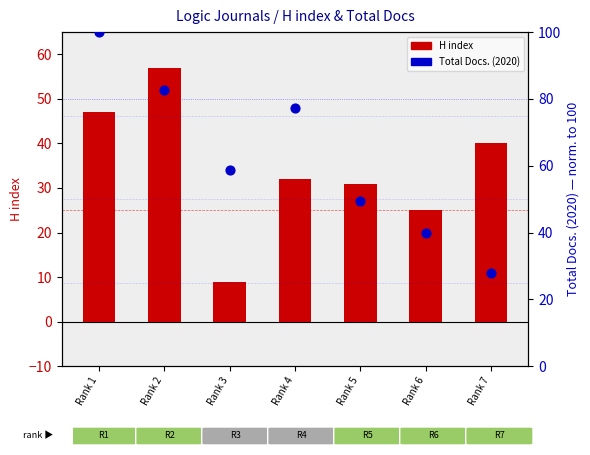

What is the total value across all series at Rank 7?

68.0